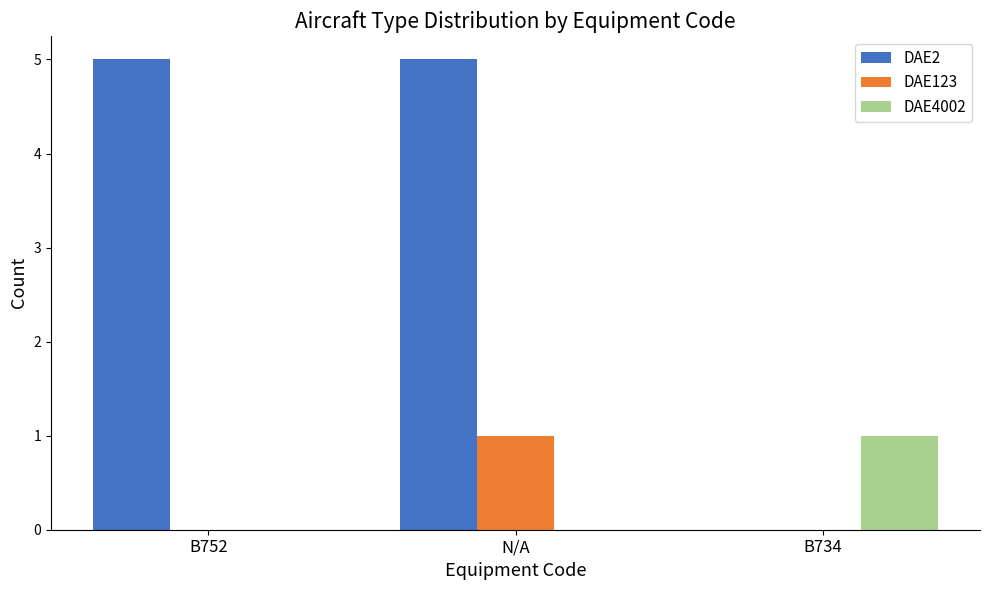

True or false: DAE4002 has a value of 0 at N/A.

True